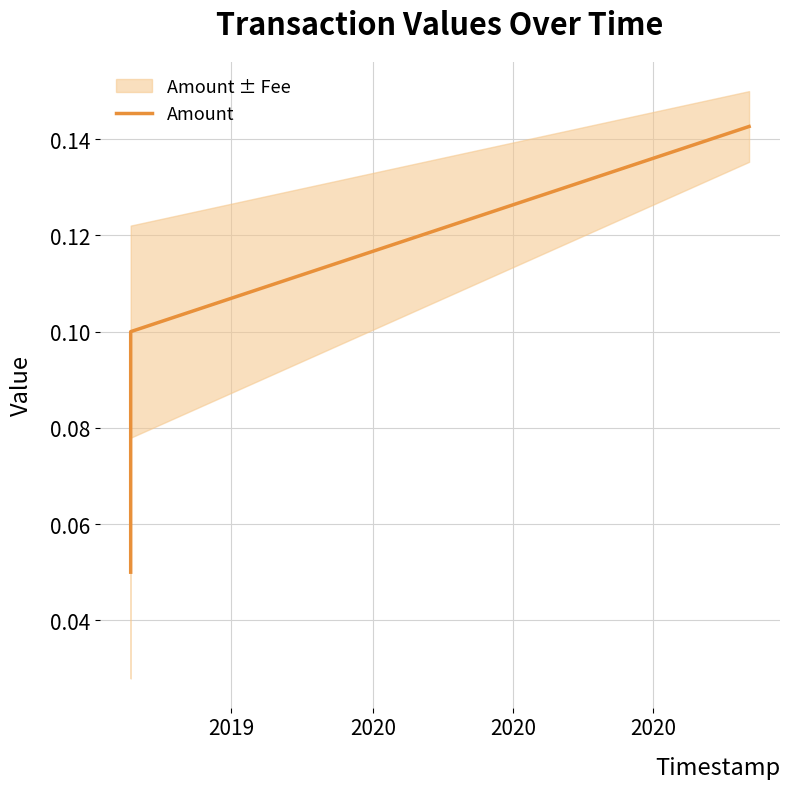

Which category has the lowest value across all series?

2019